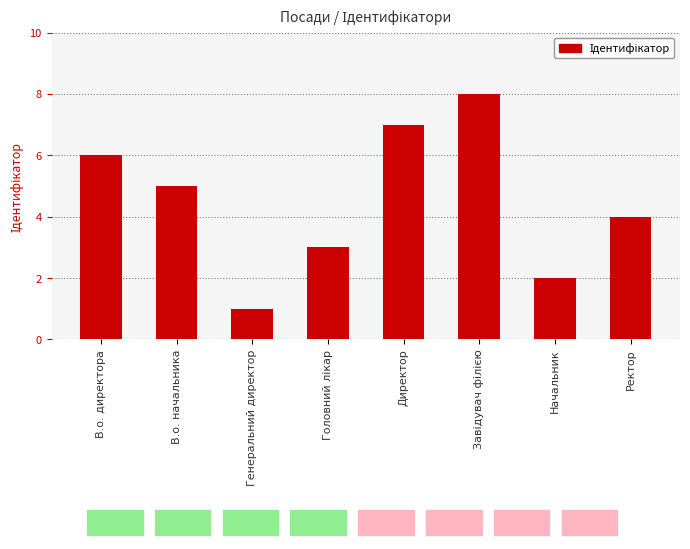

Reading left to right, what are all the values shown in this chart?

6	5	1	3	7	8	2	4